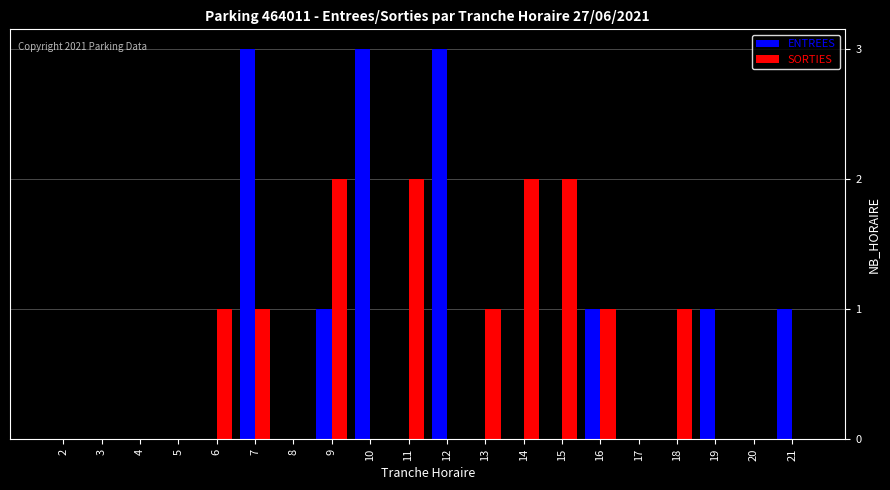

The ENTREES series shows 3 at 12. True or false?

True